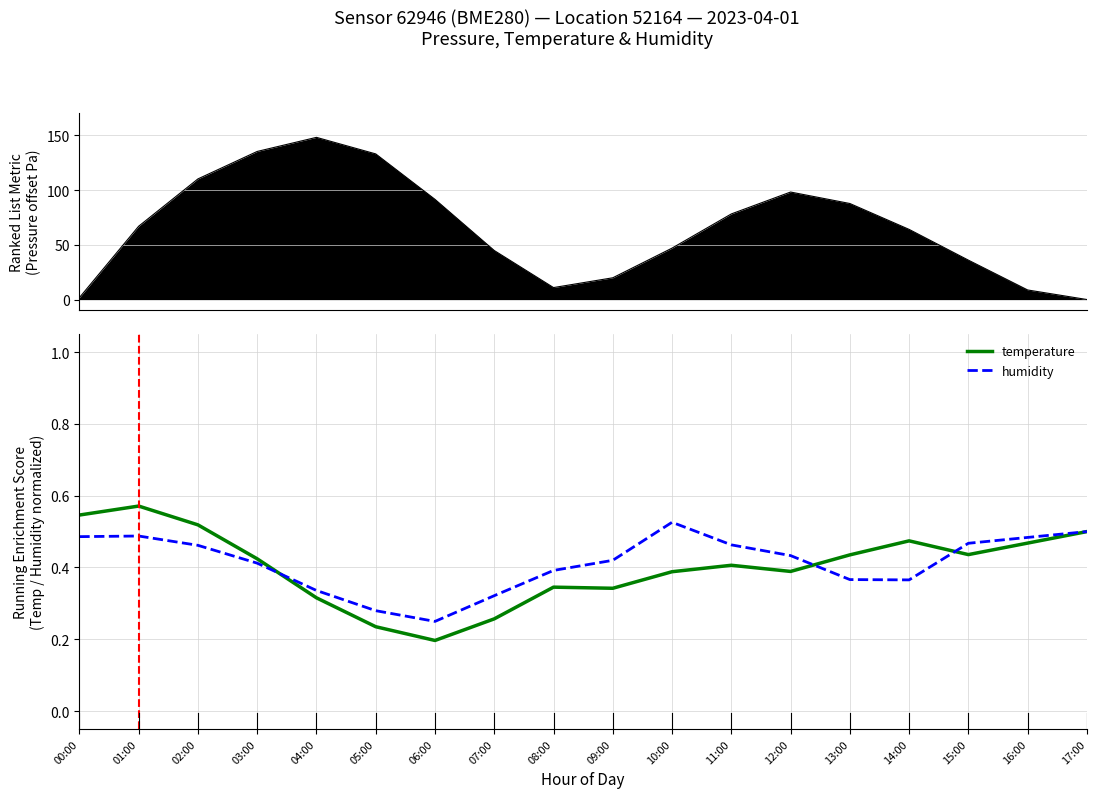

At 15:00, list the series in order from largest to smallest.

pressure, humidity, temperature